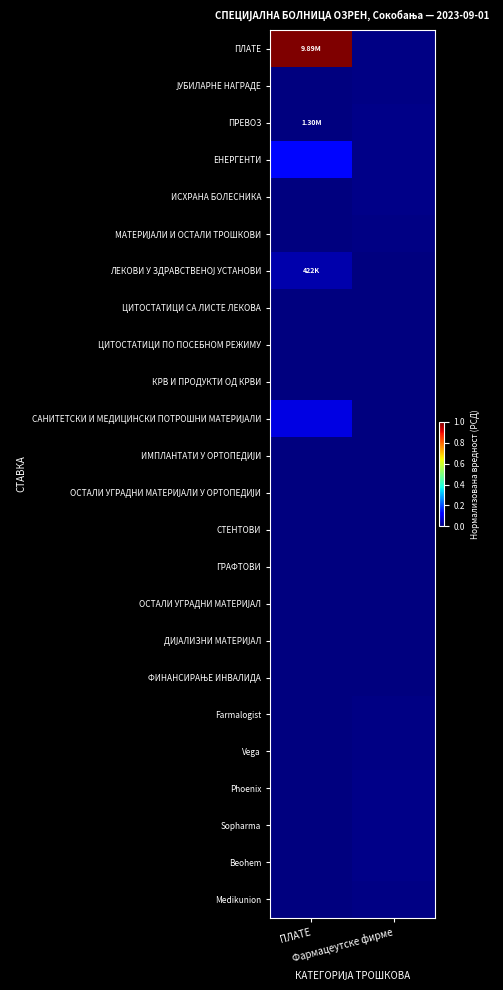

Between Фармацеутске фирме and ПЛАТЕ, which is larger?

ПЛАТЕ